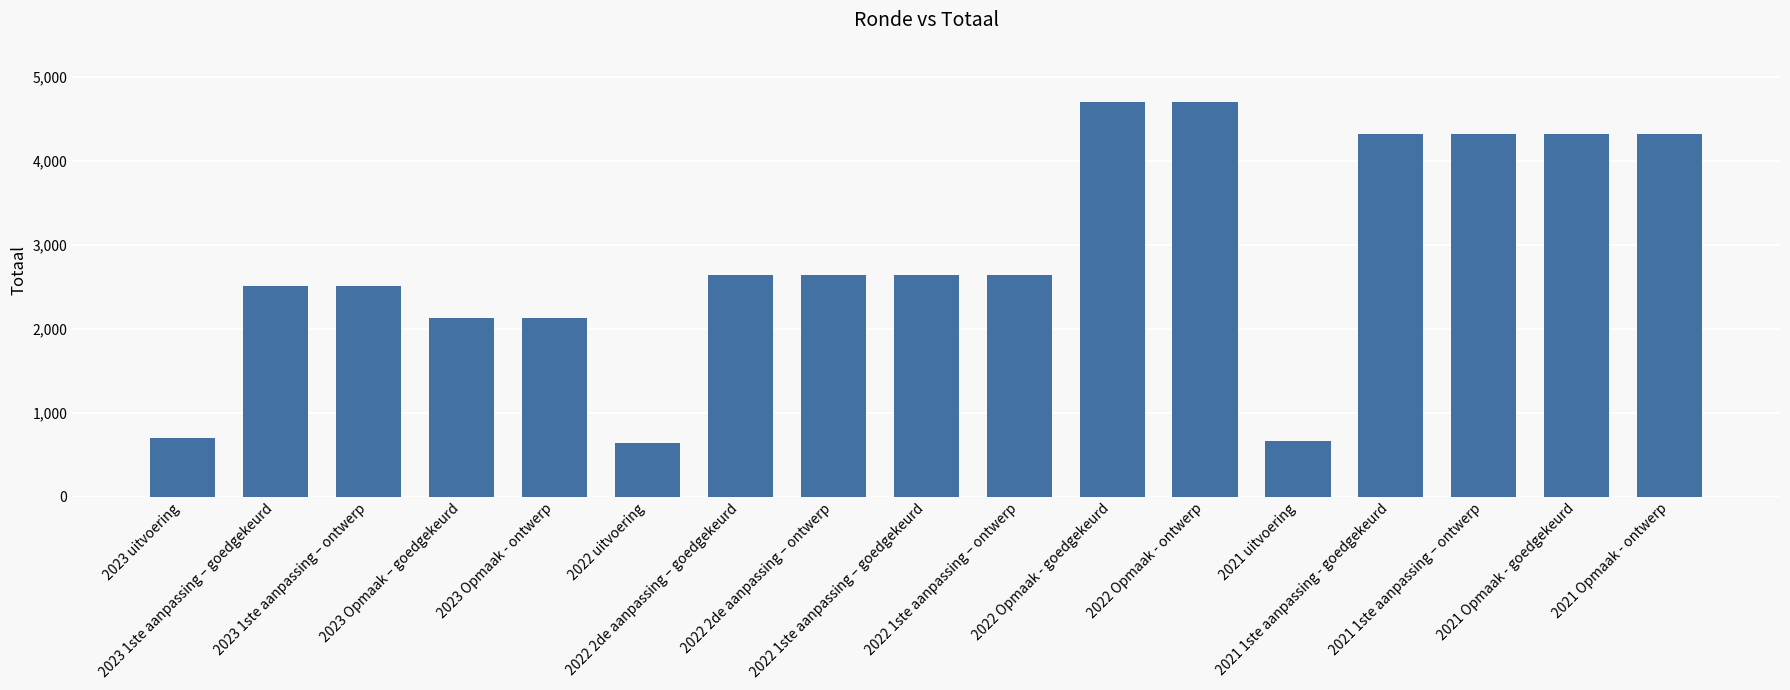

The chart shows a value of 4743 at 2022 1ste aanpassing – ontwerp. True or false?

False